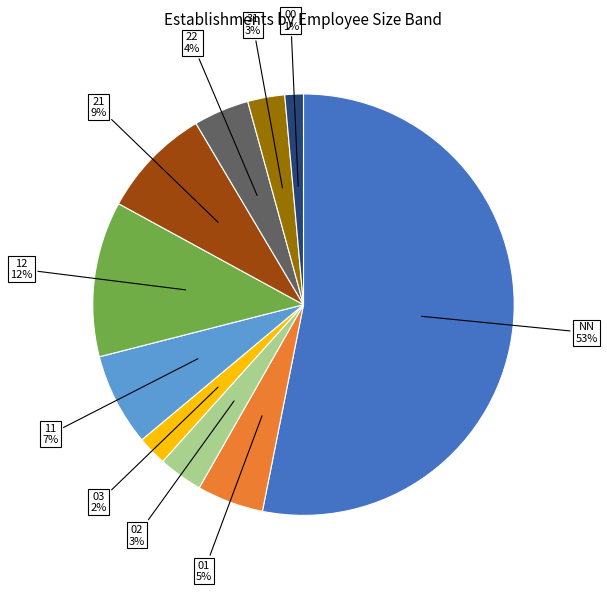

To the nearest percent, what is the average slice percentage?

10%